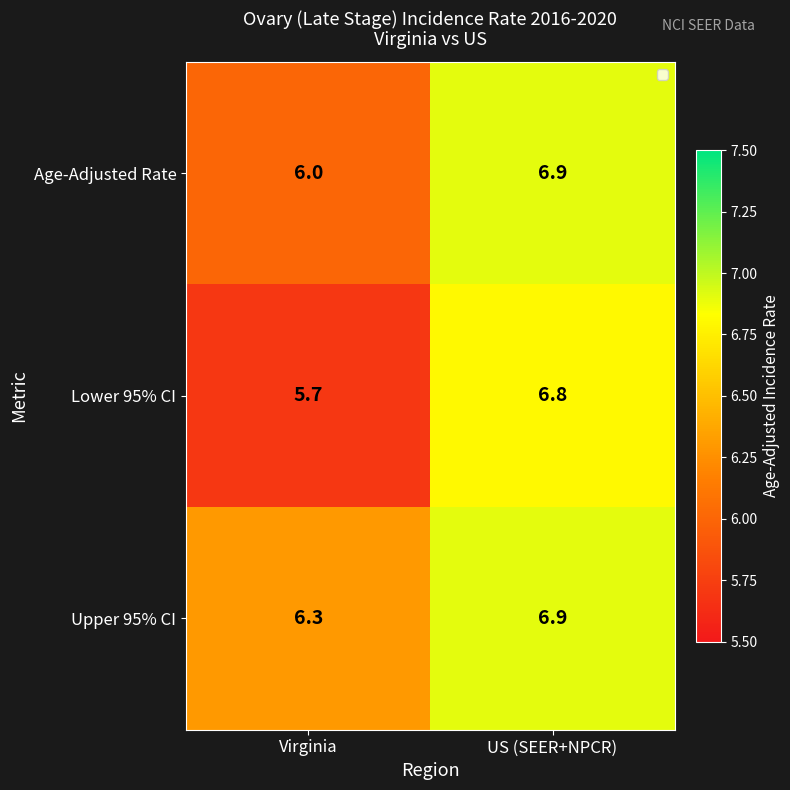

What is the sum of the Age-Adjusted Rate values at US (SEER+NPCR) and Virginia?

12.9